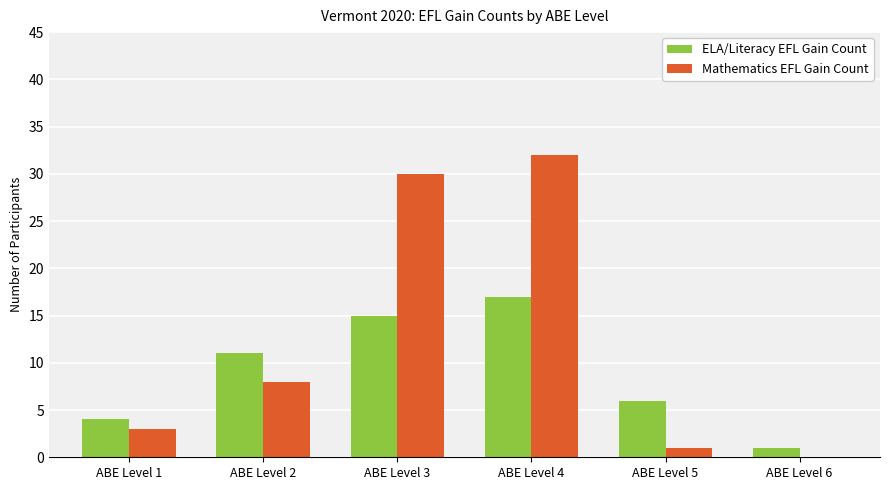

What are all the series names shown in the legend?

ELA/Literacy EFL Gain Count, Mathematics EFL Gain Count